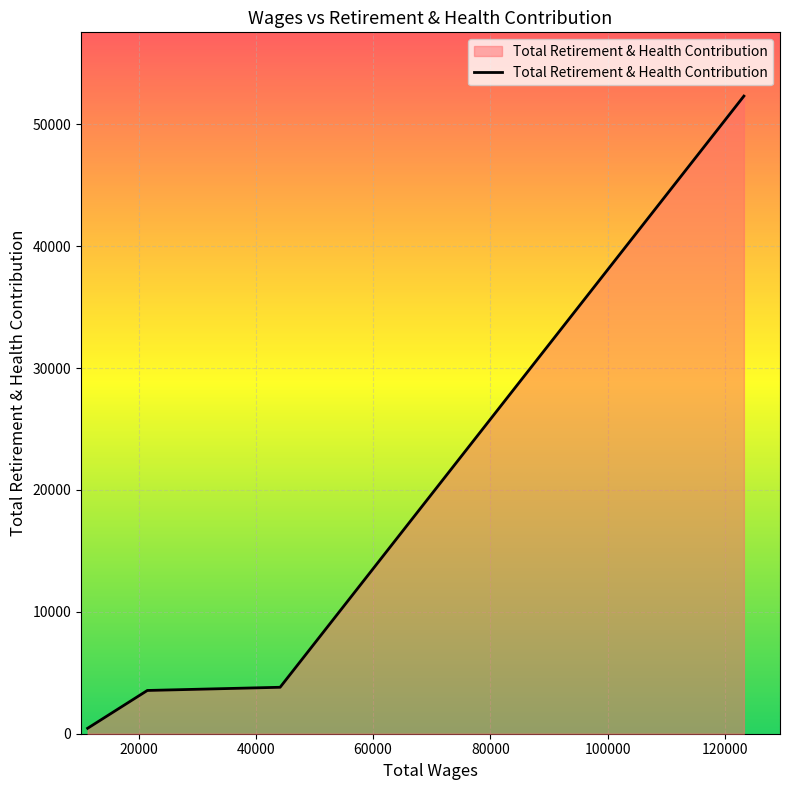

How many values are below 3811?

2